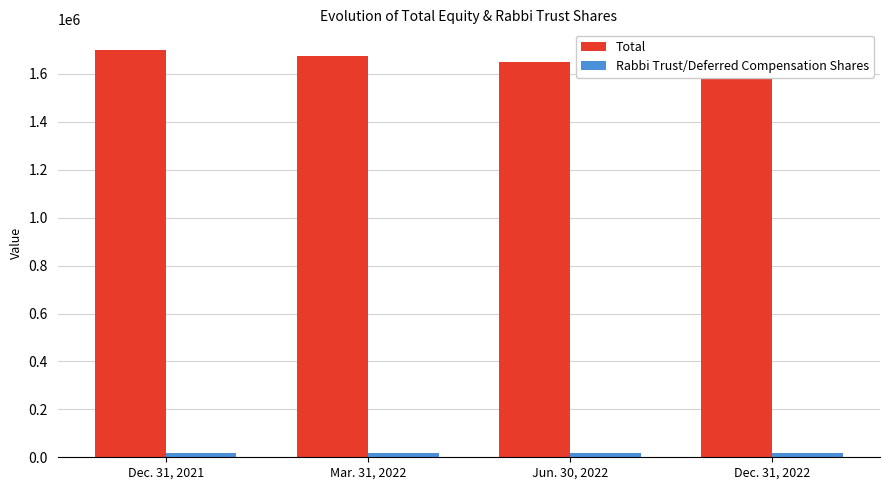

Between Mar. 31, 2022 and Jun. 30, 2022, which series saw the biggest shift?

Total